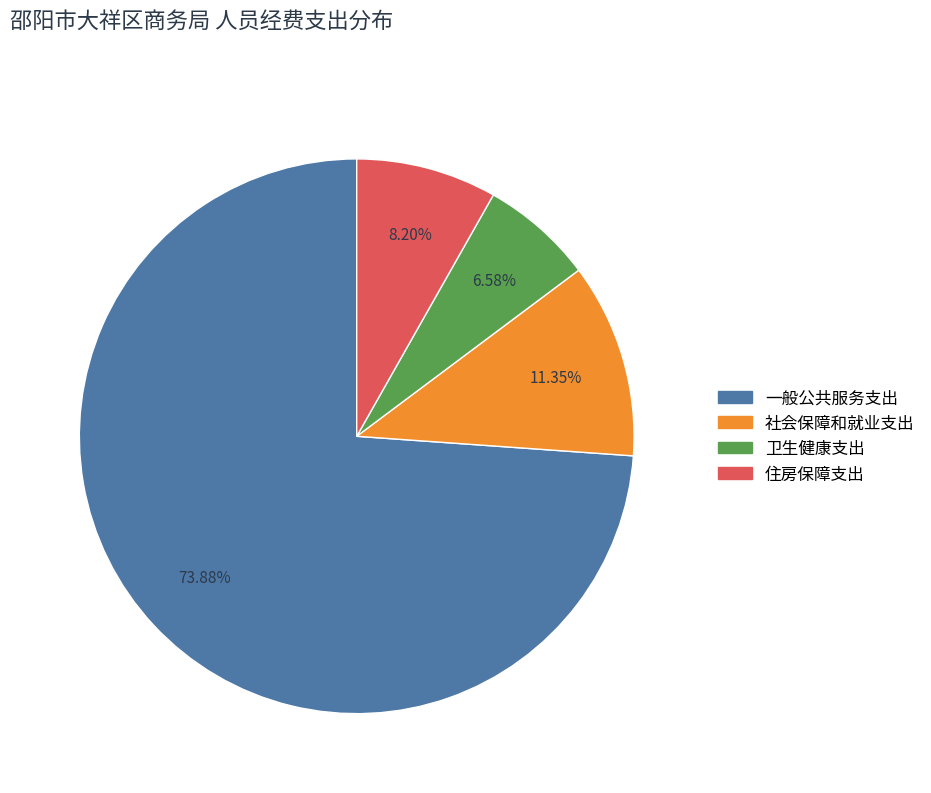

What is the ratio of the value at 住房保障支出 to the value at 社会保障和就业支出?

0.7